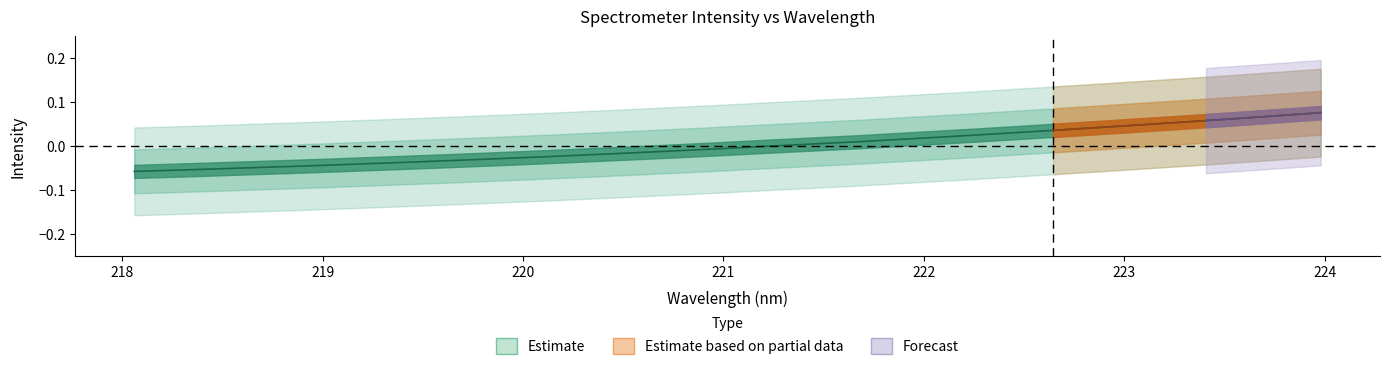

Is it true that the value at 223 is -0.1?

False